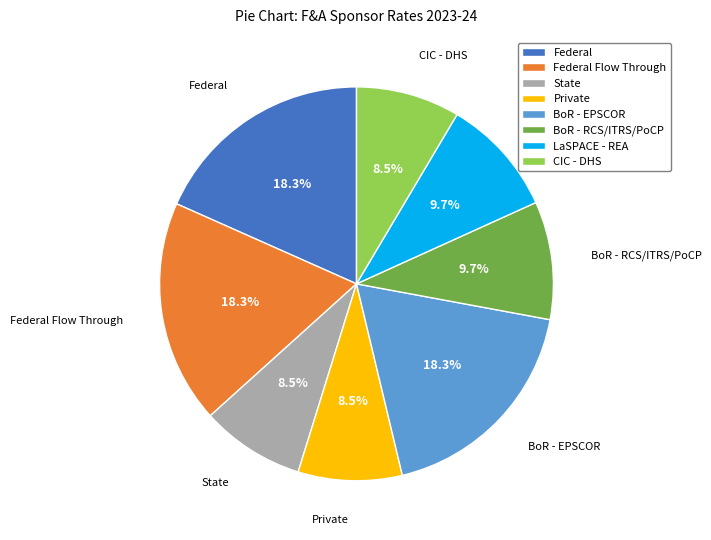

Is there any slice that represents more than half of the pie?

No